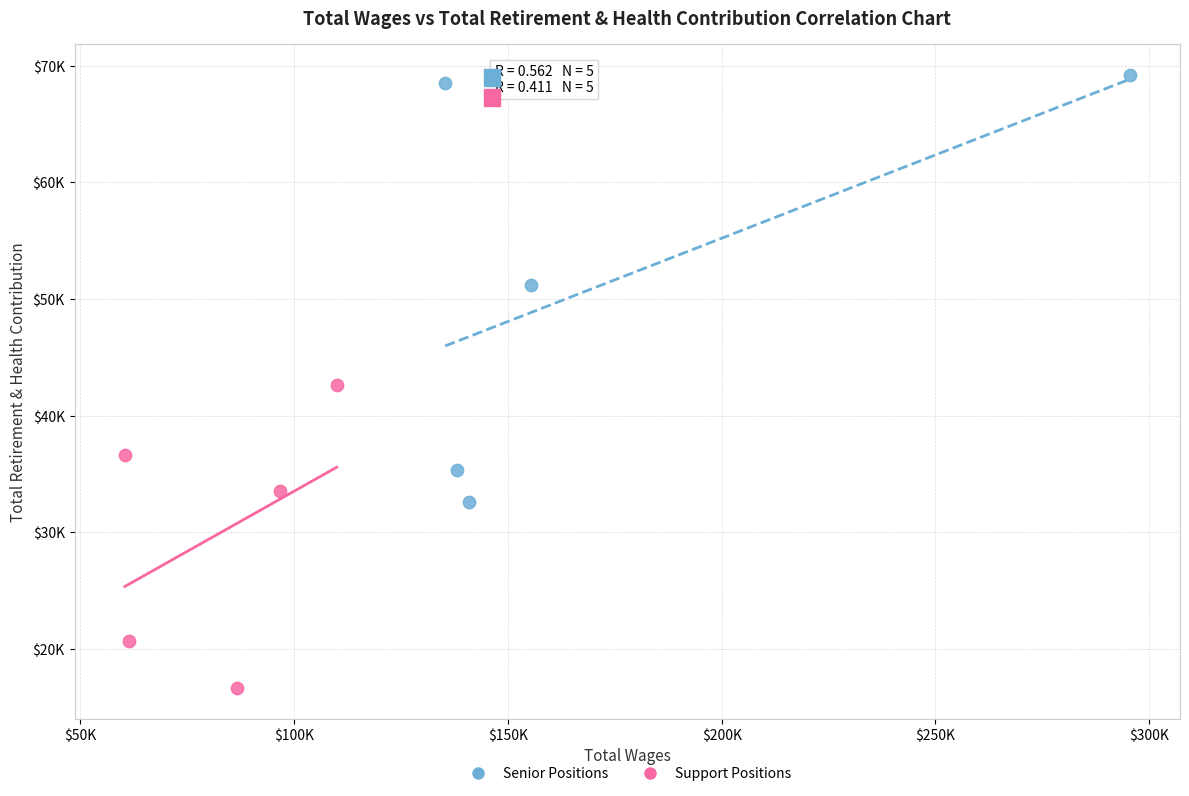

Which series reaches the maximum Y coordinate?

Senior Positions